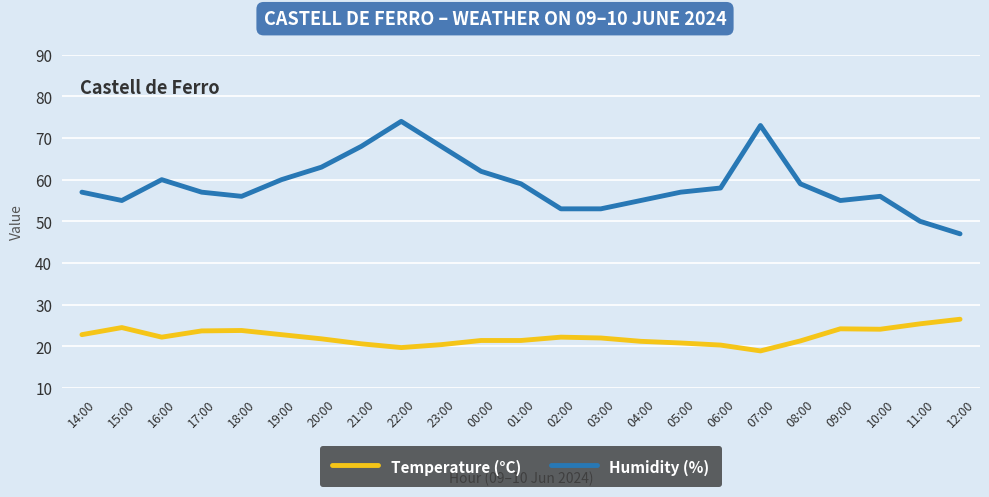

At which category does Humidity (%) reach its first local valley?

15:00